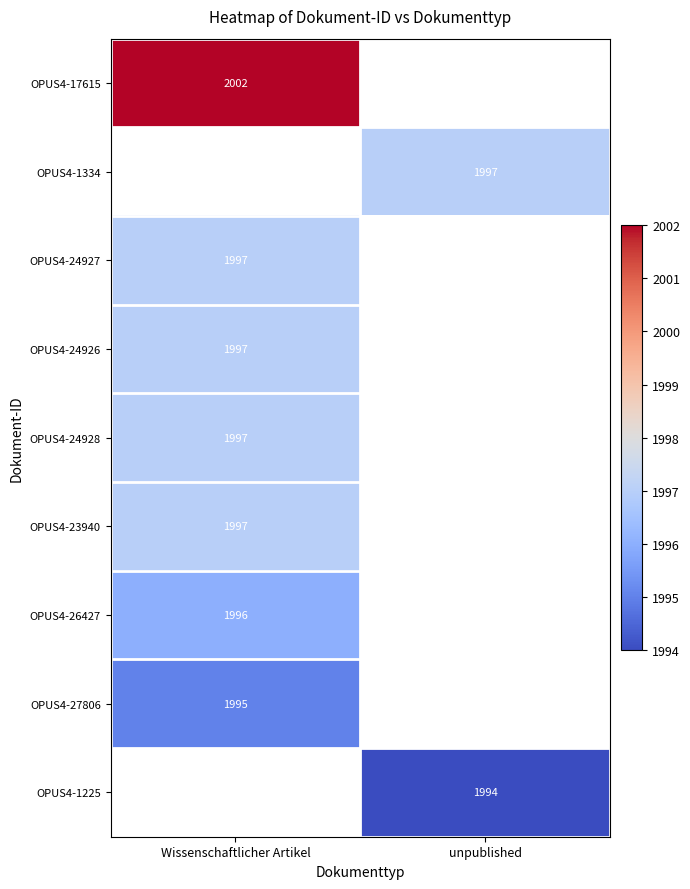

The OPUS4-26427 series shows 802 at Wissenschaftlicher Artikel. True or false?

False